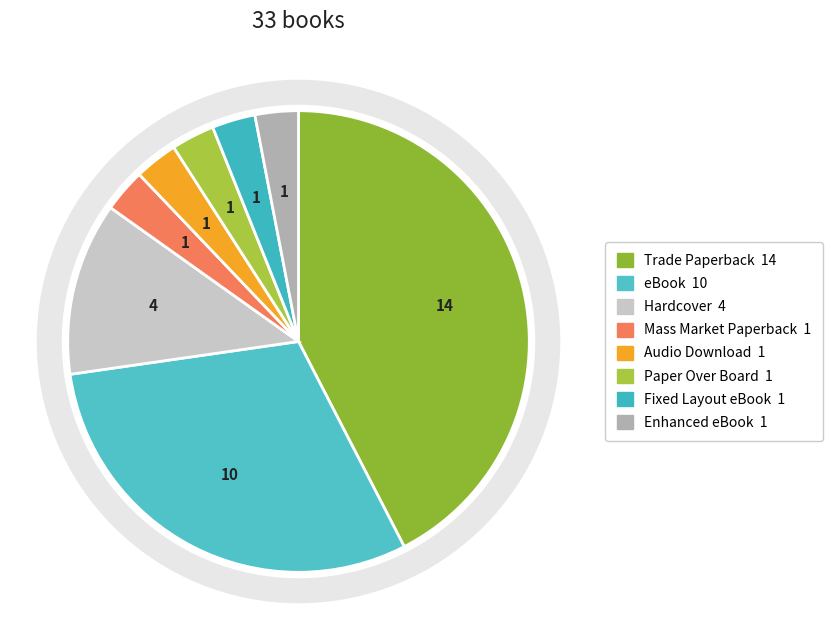

How many segments does this pie chart have?

8